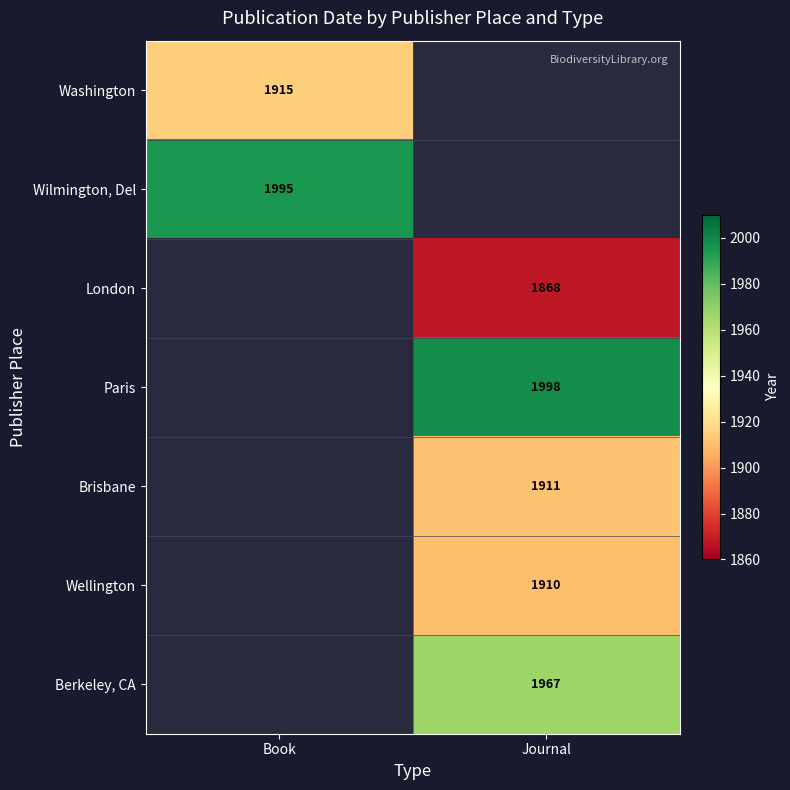

True or false: Berkeley, CA has a value of 1967 at Journal.

True